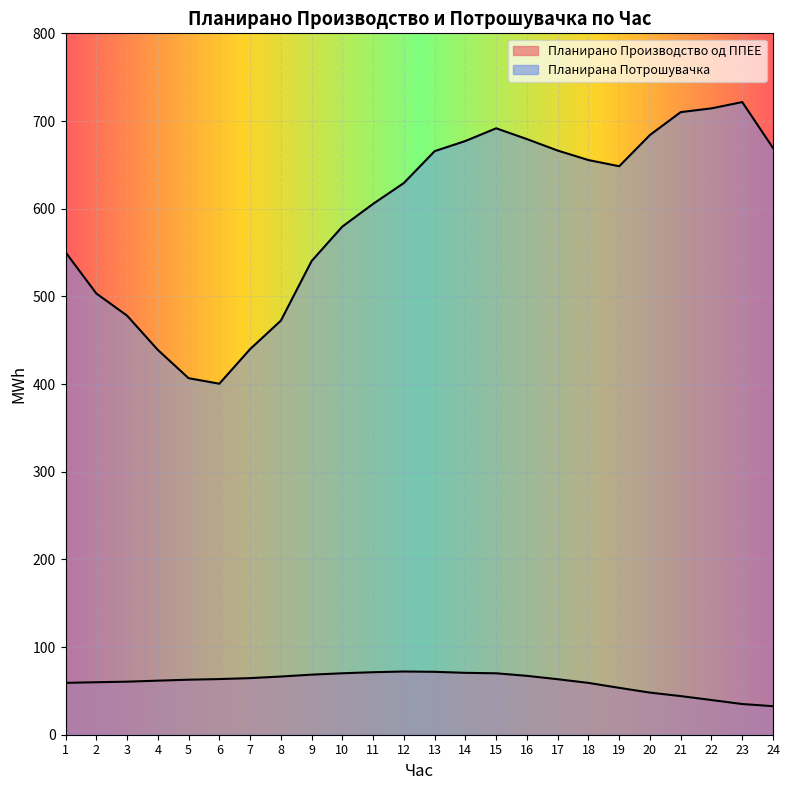

Does the chart display data point markers on the line(s)?

No